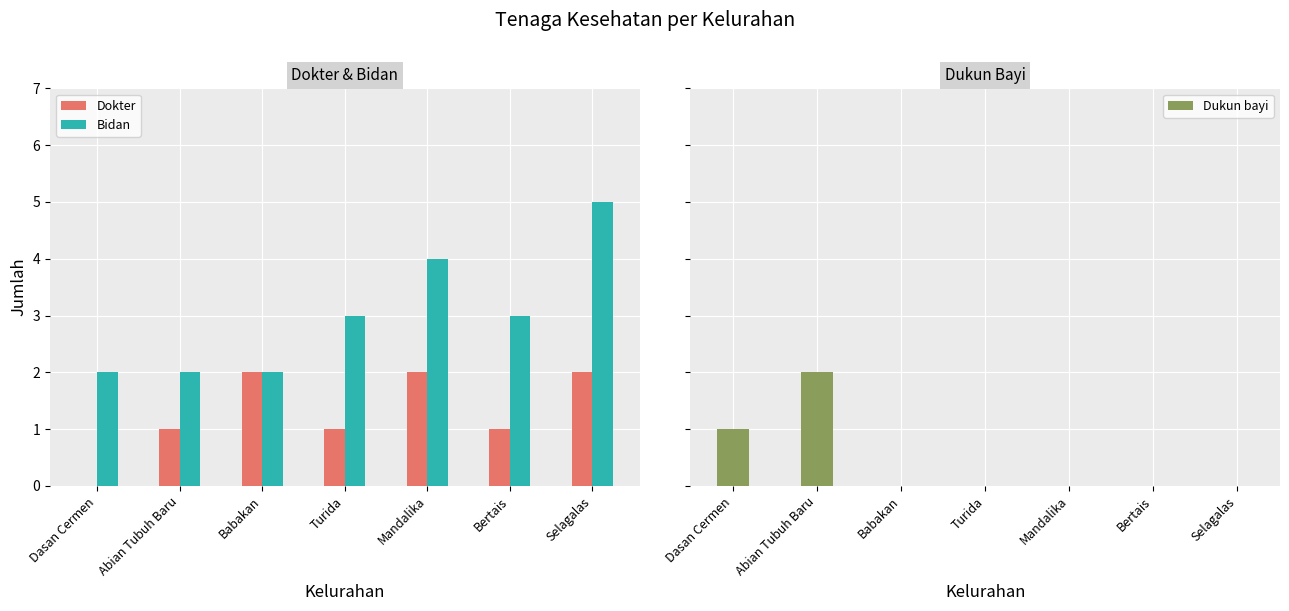

List the series in order of their overall mean, lowest first.

Dukun bayi, Dokter, Bidan